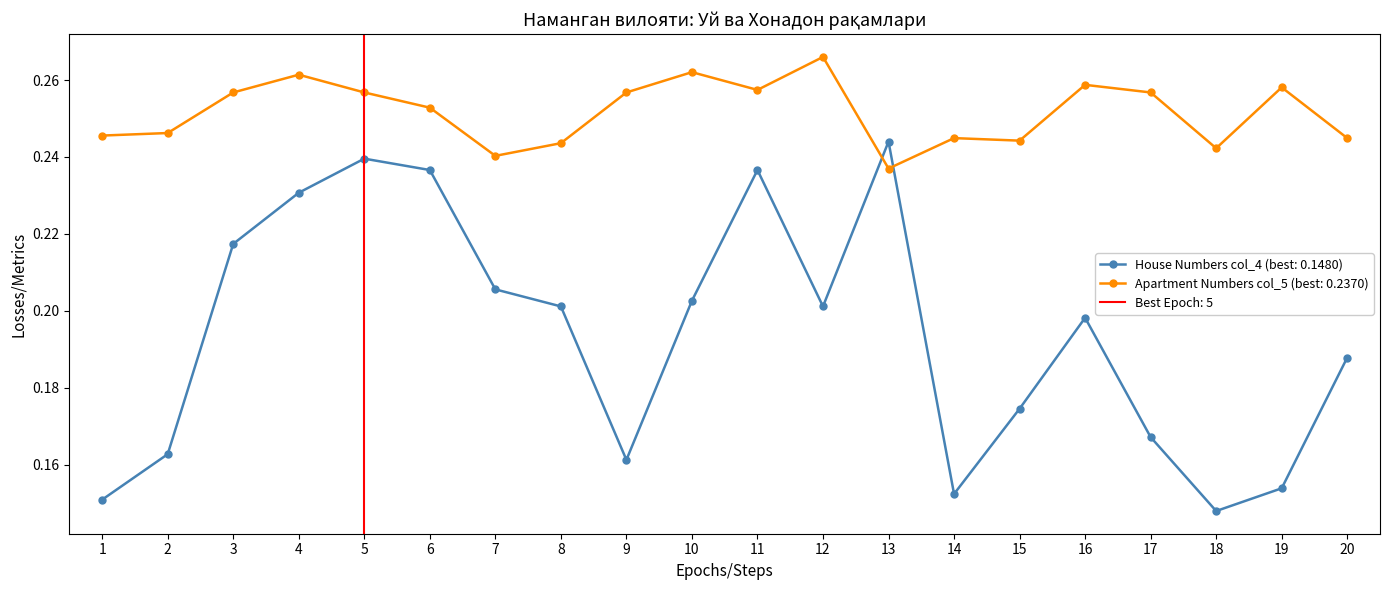

Count the House Numbers (col_4) values in the range 0 to 1.

20